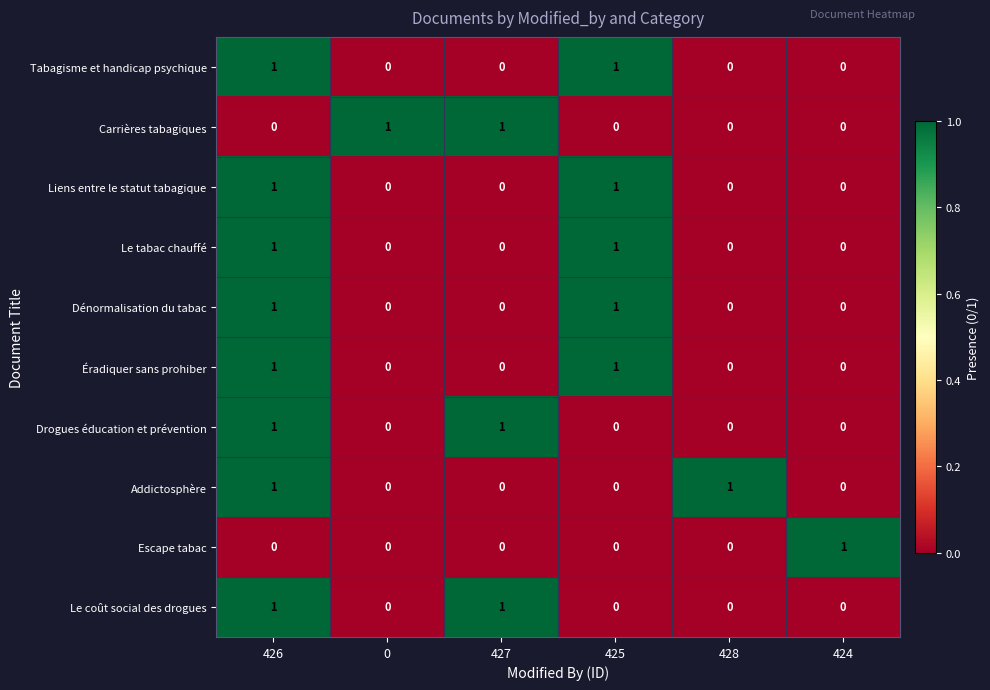

How many Liens entre le statut tabagique values are between 0 and 1?

6